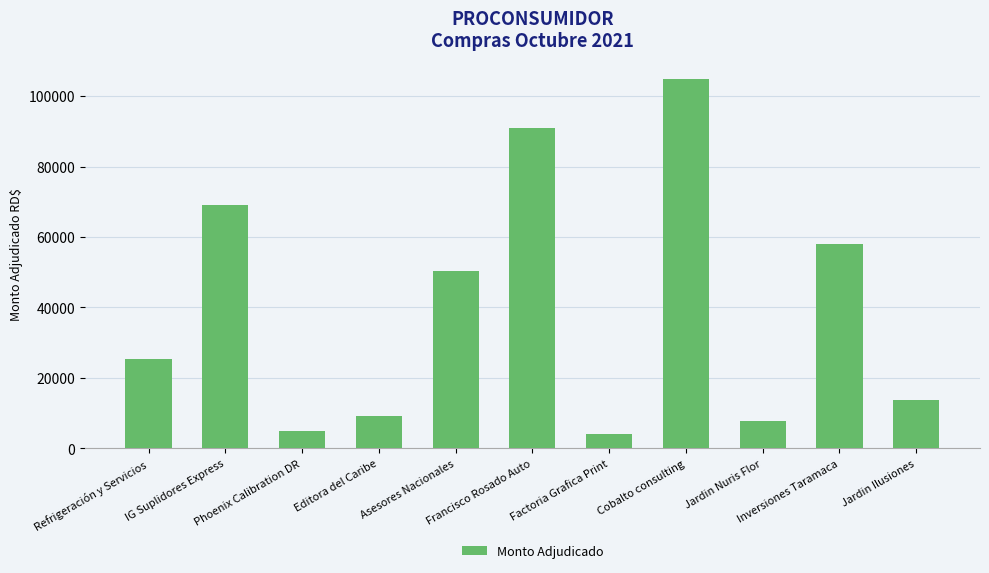

Reading right to left, list all the values displayed in this chart.

Jardin Ilusiones=13700.0	Inversiones Taramaca=57960.0	Jardin Nuris Flor=7800.0	Cobalto consulting=105000.0	Factoria Grafica Print=4000.0	Francisco Rosado Auto=91000.0	Asesores Nacionales=50225.0	Editora del Caribe=9300.0	Phoenix Calibration DR=4874.8	IG Suplidores Express=69131.1	Refrigeración y Servicios=25322.8